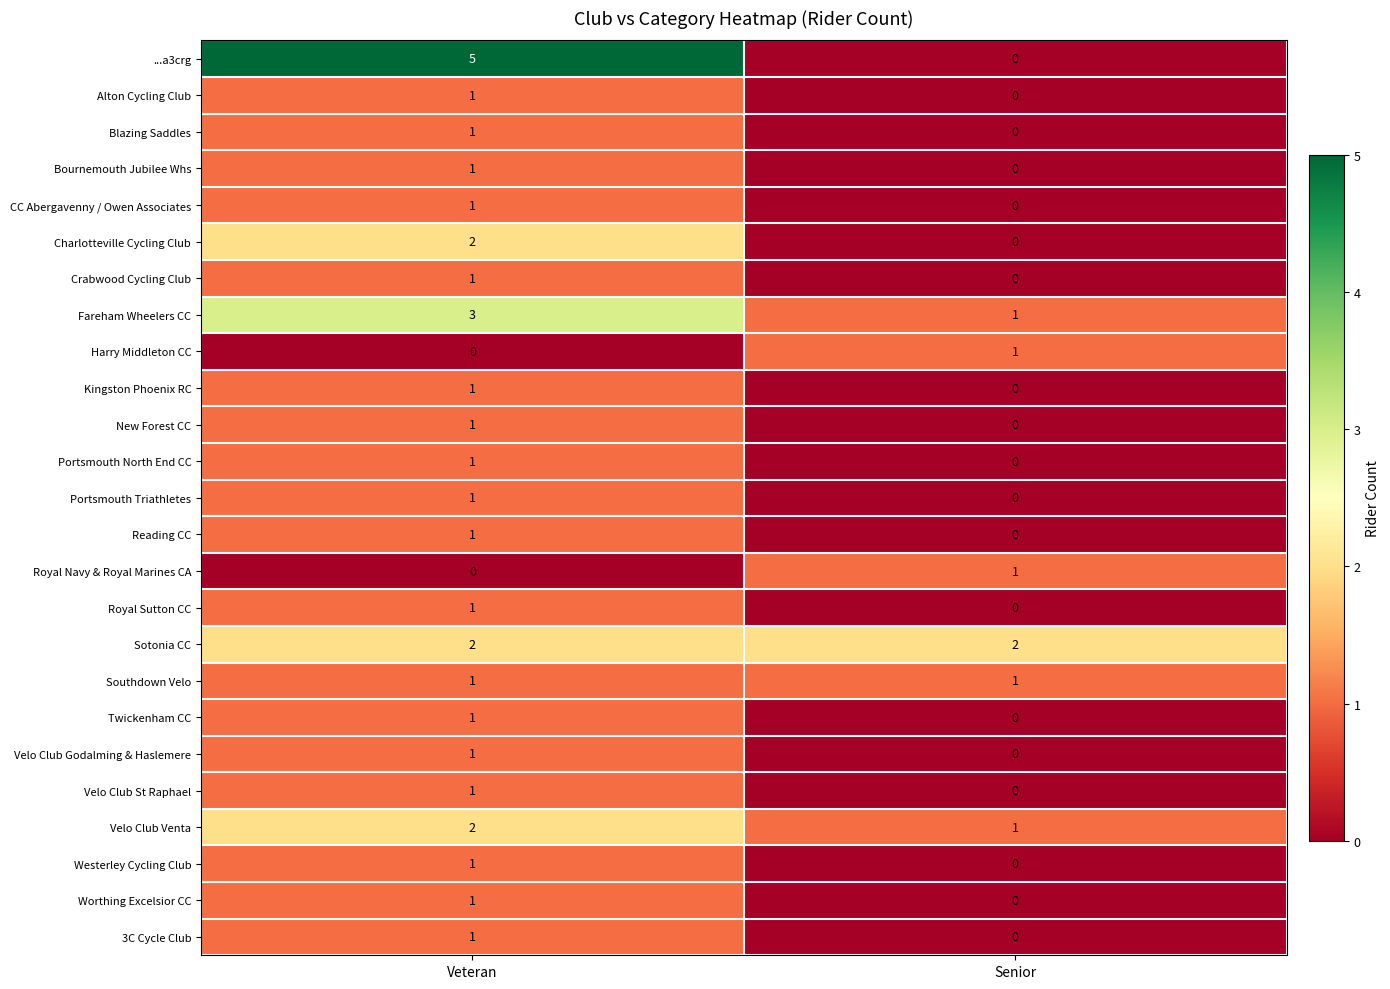

At which category is the sum across all series the highest?

Veteran